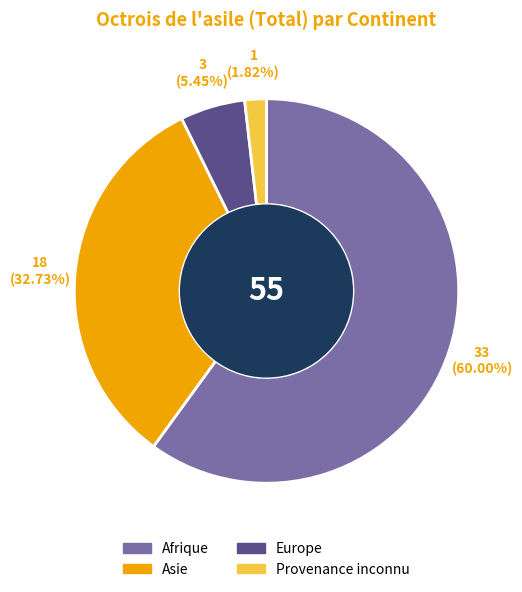

How many segments does this pie chart have?

4